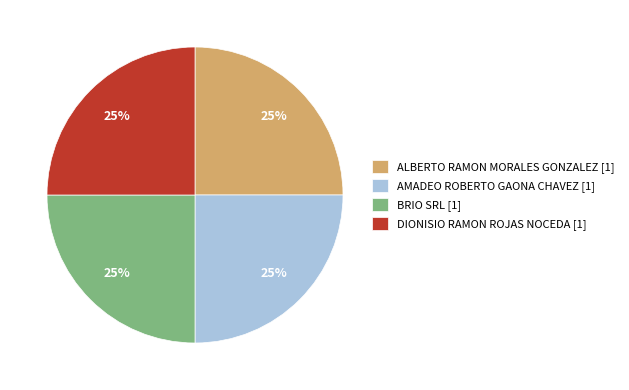

Approximately how many times larger is the value at BRIO SRL [1] compared to DIONISIO RAMON ROJAS NOCEDA [1]?

1.0